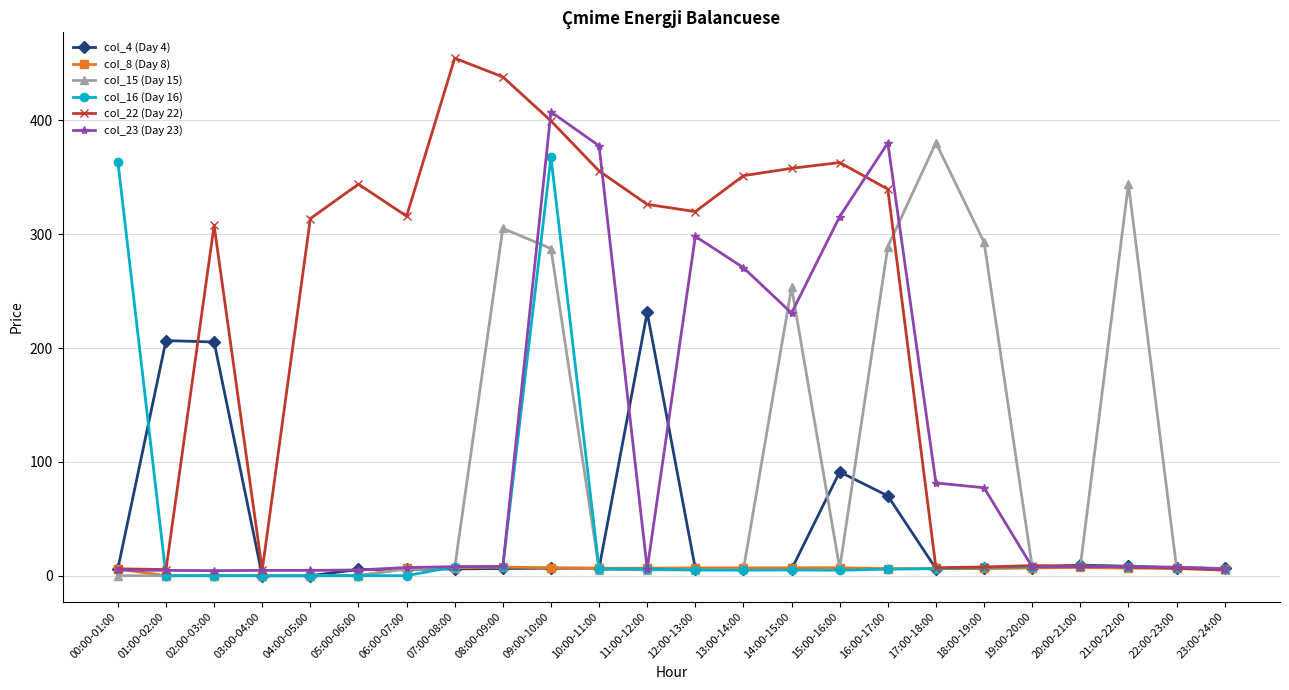

True or false: col_16 (Day 16) has more than 1 interior local peaks.

True